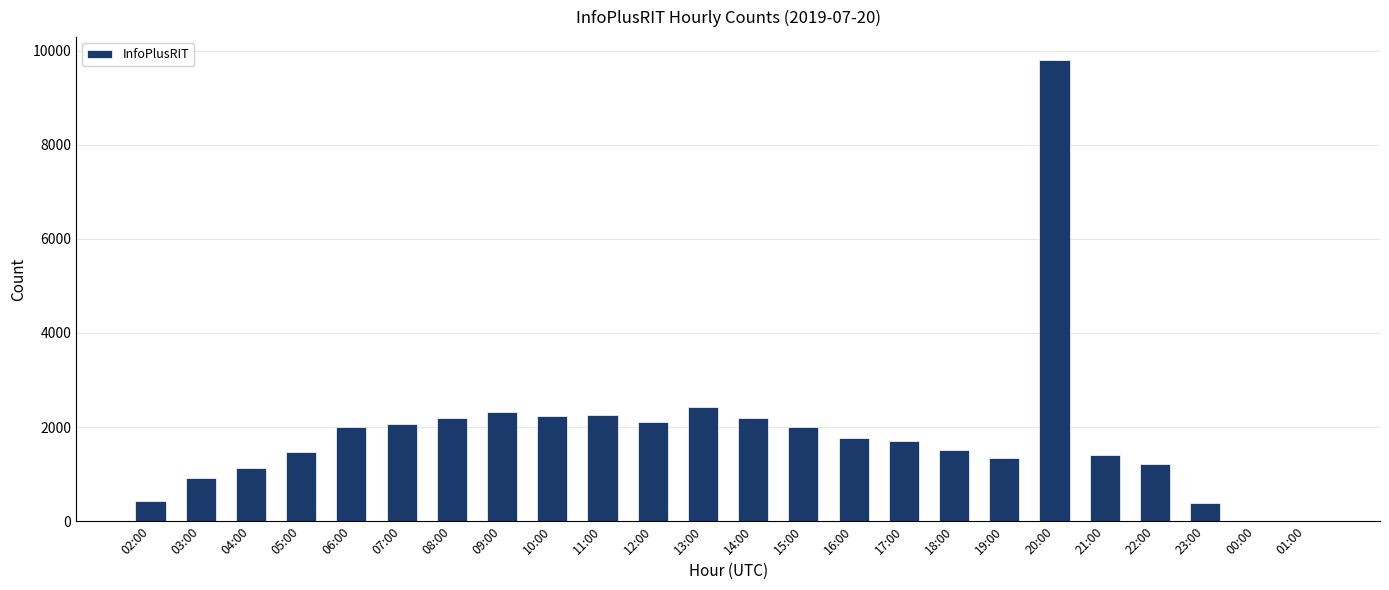

Are the bars horizontal?

No